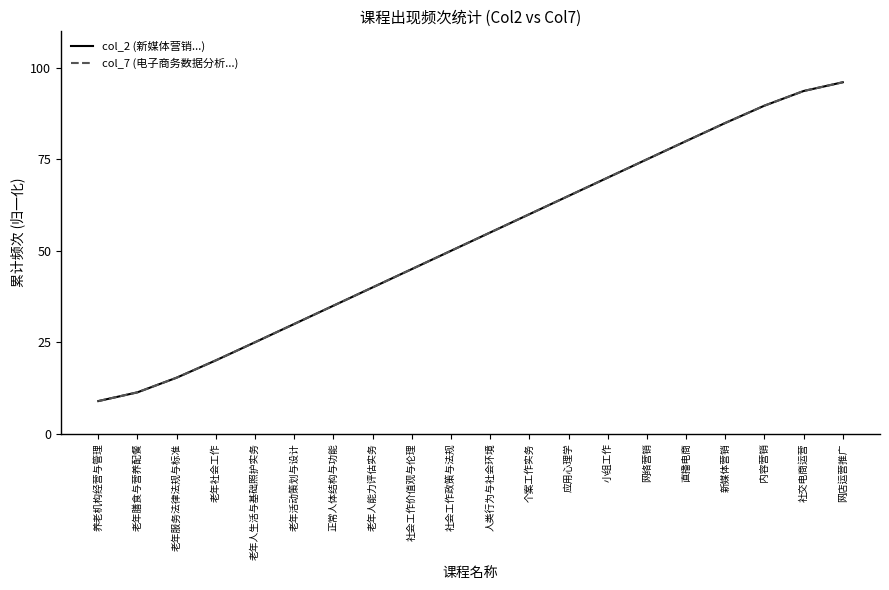

Does the chart display data point markers on the line(s)?

No